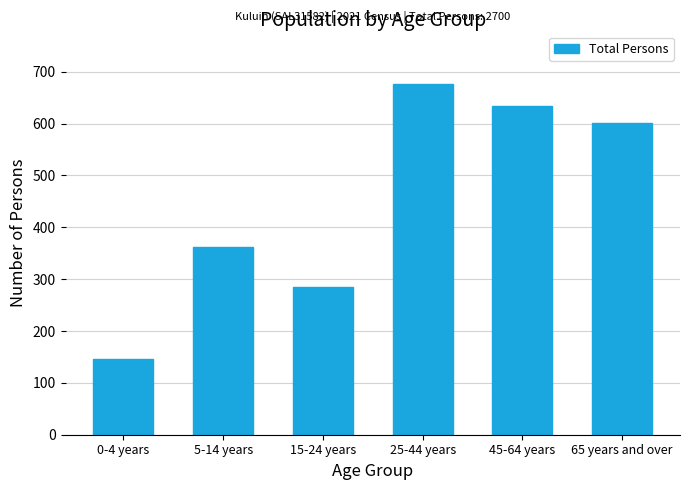

Reading left to right, extract all data points from this chart.

0-4 years=146	5-14 years=362	15-24 years=284	25-44 years=676	45-64 years=634	65 years and over=602